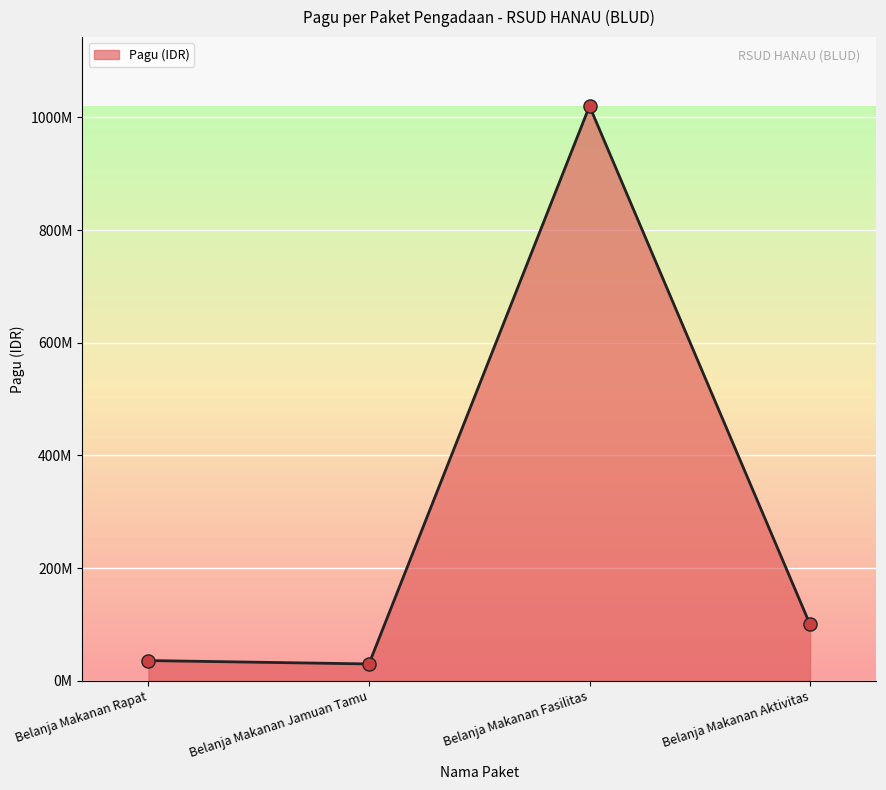

What is the ratio of the value at Belanja Makanan Fasilitas to the value at Belanja Makanan Rapat?

28.3